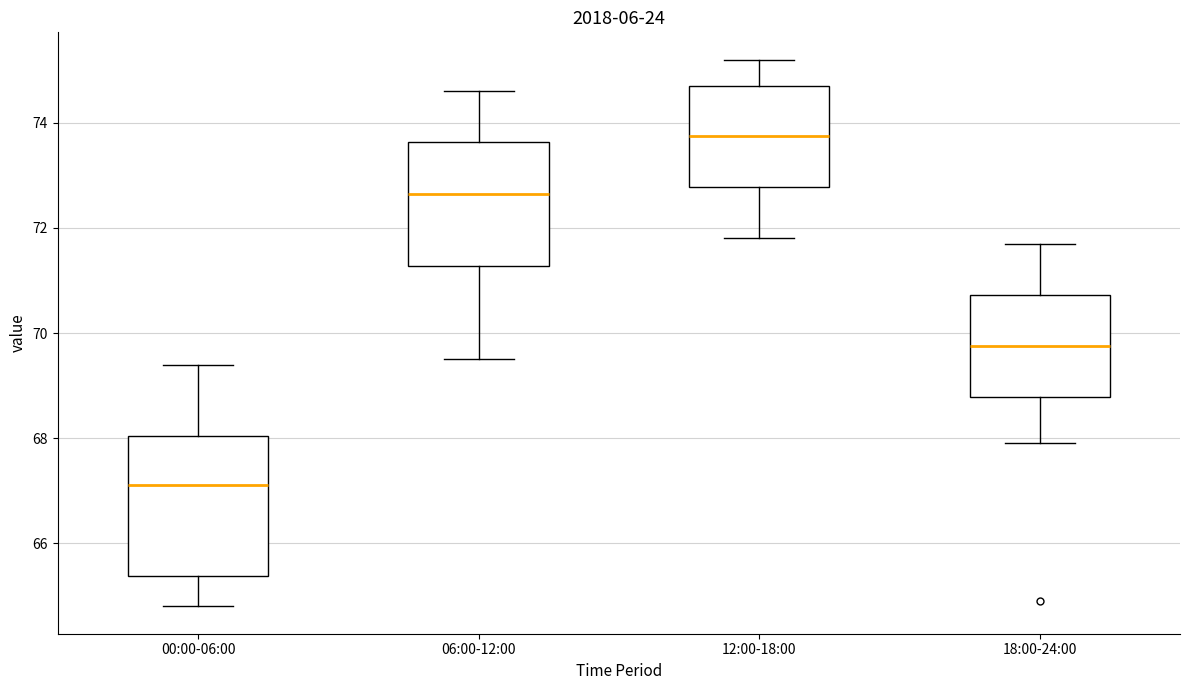

Which box is the tallest, from its lower edge to its upper edge?

00:00-06:00